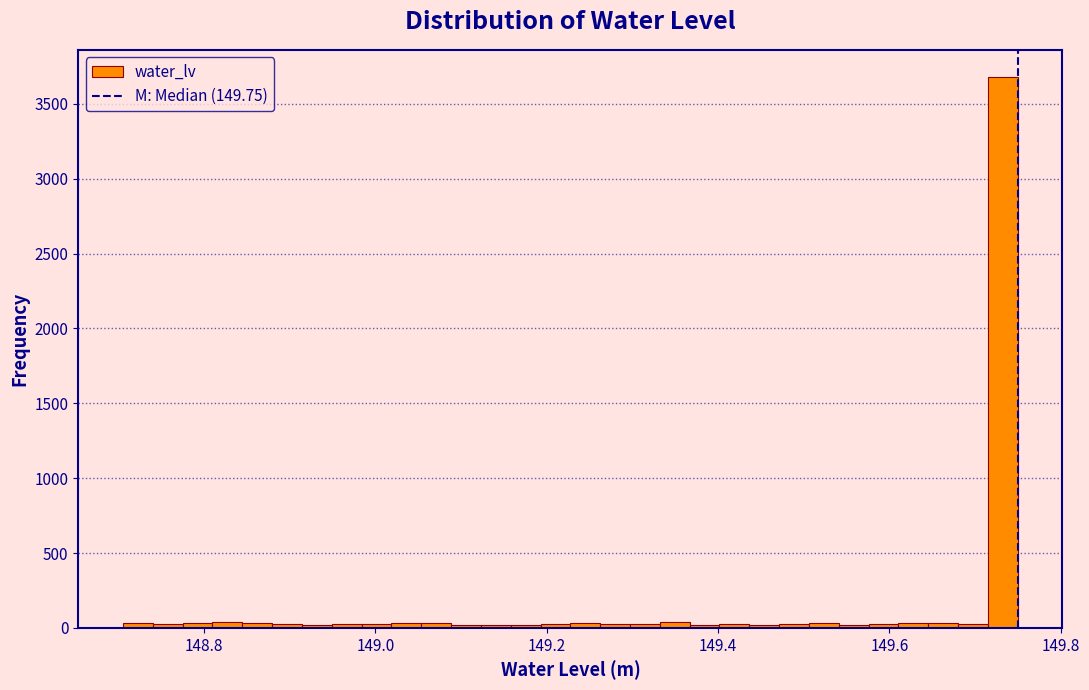

Around what value on the x-axis is the tallest bar? Give the approximate position of its centre, as read against the axis.

149.74